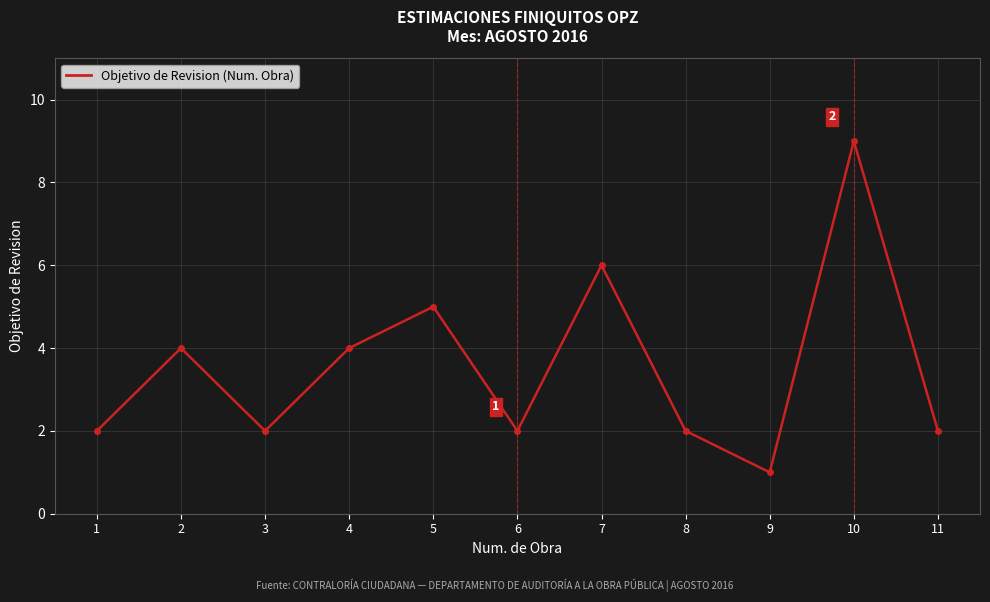

Is it true that the value at 2 is 7?

False